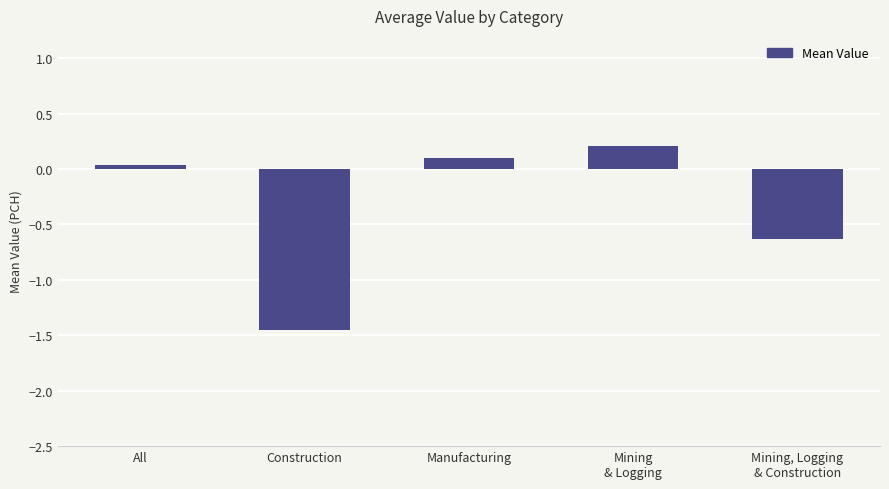

How many series are shown in this chart?

1